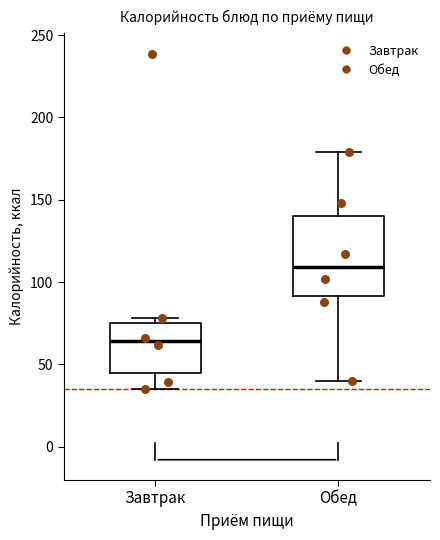

Reading left to right, read every box against the y-axis: the position of its median line, the range the box covers, and the ends of its whiskers. The values are not printed on the chart, so give them approximately, as read against the axis.

Завтрак: median 65, box 45 to 75, whiskers 35 to 80
Обед: median 110, box 90 to 140, whiskers 40 to 180